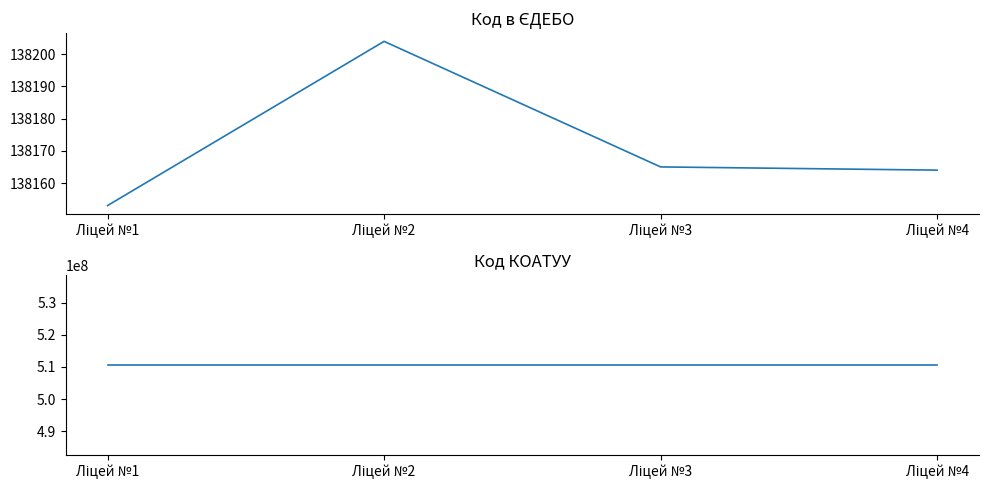

What is the approximate value of Код в ЄДЕБО at Ліцей №2, to the nearest 5?

138205